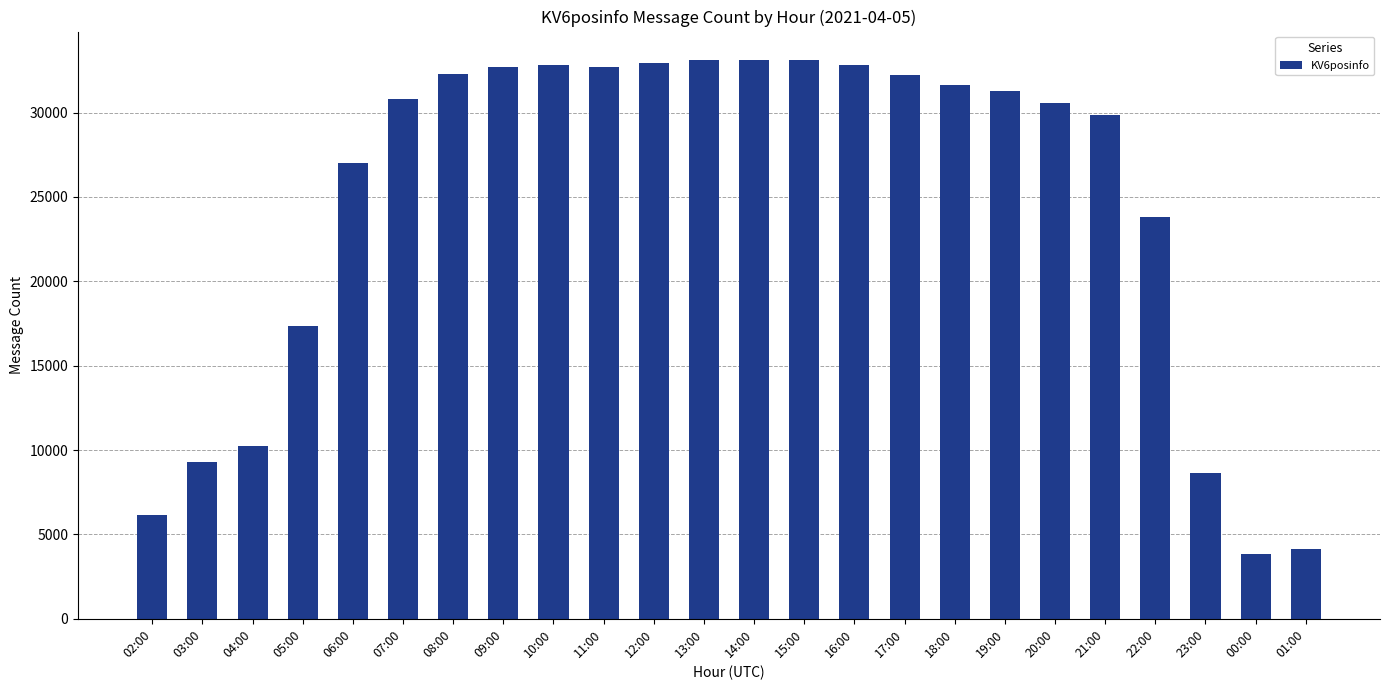

What is the maximum value shown in the chart?

33140